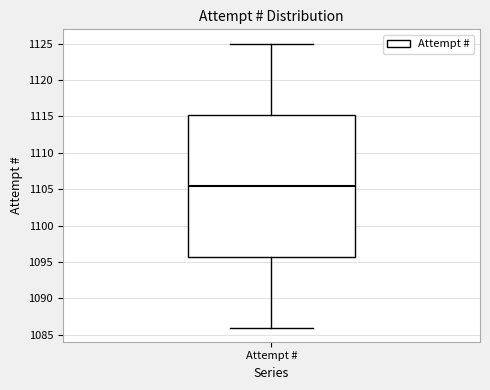

Where is the upper edge of the box for Attempt # on the y-axis? The values are not printed on the chart, so give them approximately, as read against the axis.

1115.5